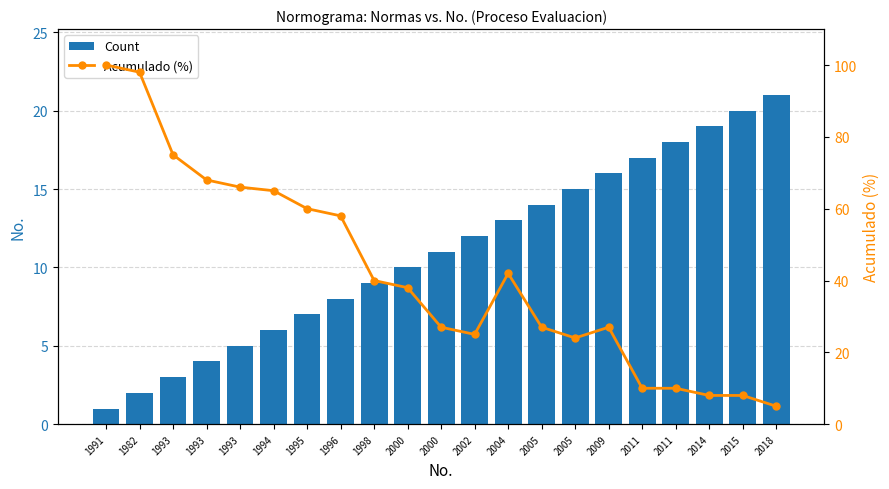

What is the value of the Count bar at the 20th from the left?

20